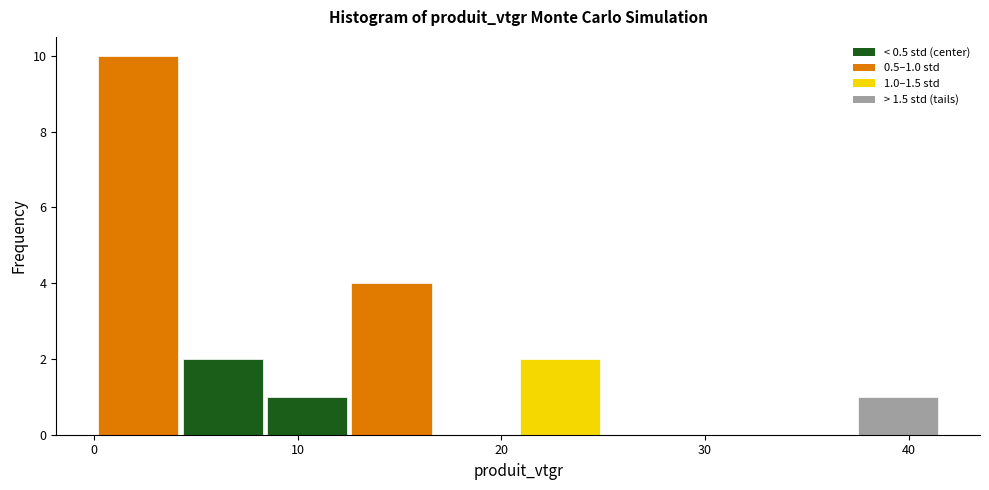

Which range on the x-axis has the tallest bar?

0 to 4